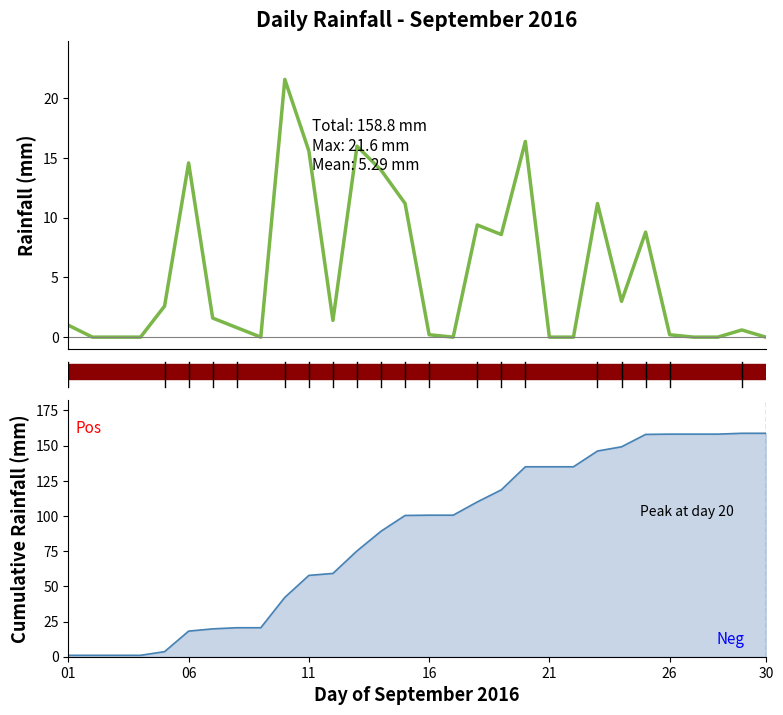

What is the sum of all values?

158.8